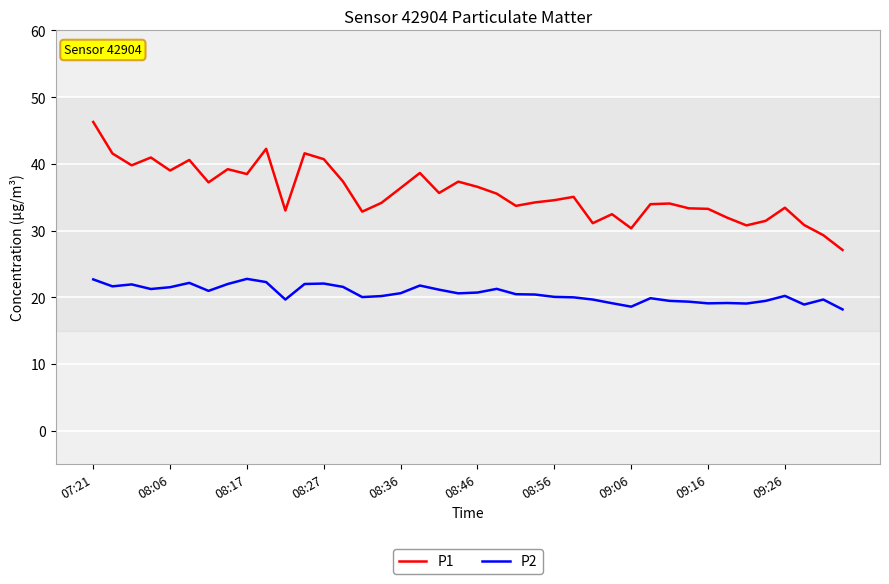

What is the lowest value of the P1 series?

27.1